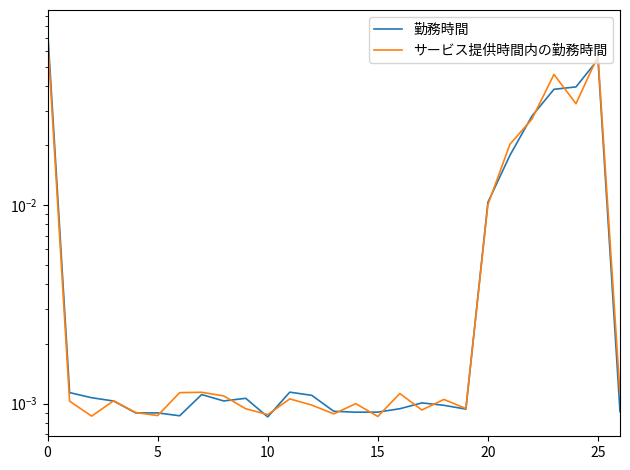

Reading left to right, what are all the values shown in this chart?

勤務時間: 0.1	0.0	0.0	0.0	0.0	0.0	0.0	0.0	0.0	0.0	0.0	0.0	0.0	0.0	0.0	0.0	0.0	0.0	0.0	0.0	0.0	0.0	0.0	0.0	0.0	0.1	0.0
サービス提供時間内の勤務時間: 0.1	0.0	0.0	0.0	0.0	0.0	0.0	0.0	0.0	0.0	0.0	0.0	0.0	0.0	0.0	0.0	0.0	0.0	0.0	0.0	0.0	0.0	0.0	0.0	0.0	0.1	0.0